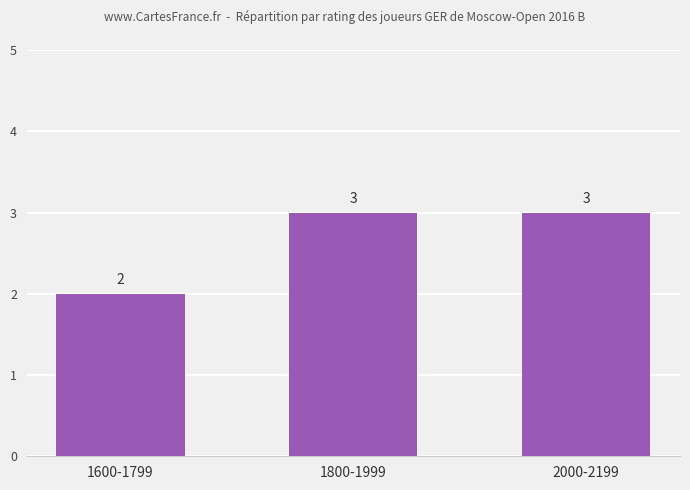

Which label corresponds to the smallest value in the chart?

1600-1799